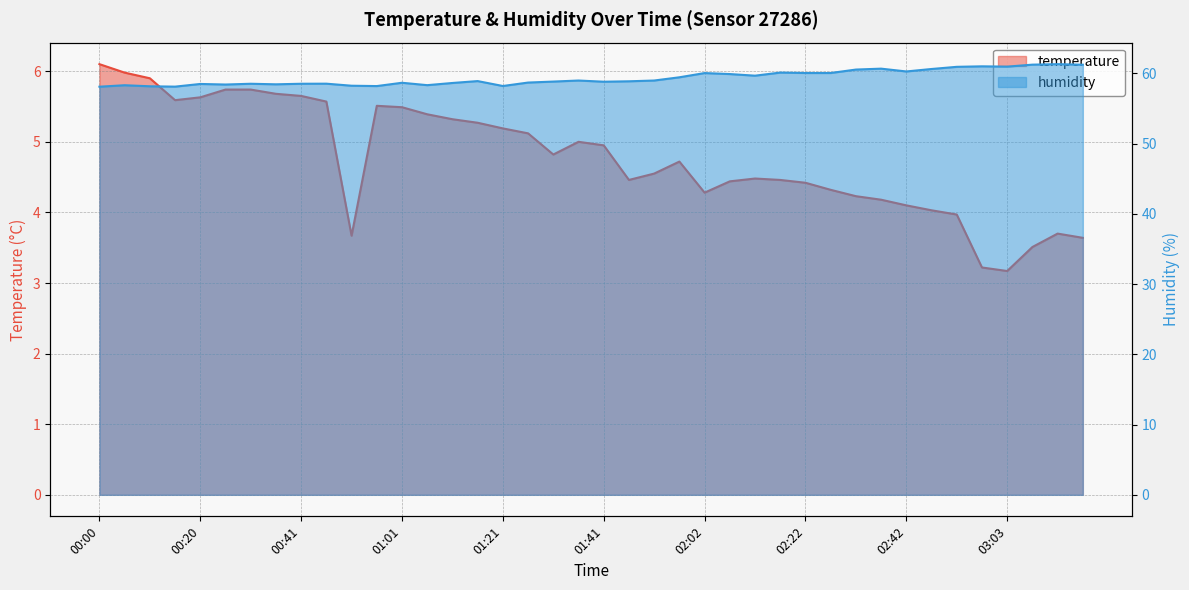

Reading left to right, what are all the values shown in this chart?

temperature: 6.1	6.0	5.9	5.6	5.6	5.7	5.7	5.7	5.7	5.6	3.7	5.5	5.5	5.4	5.3	5.3	5.2	5.1	4.8	5.0	5.0	4.5	4.5	4.7	4.3	4.4	4.5	4.5	4.4	4.3	4.2	4.2	4.1	4.0	4.0	3.2	3.2	3.5	3.7	3.6
humidity: 58.1	58.3	58.2	58.1	58.5	58.4	58.5	58.4	58.5	58.5	58.2	58.2	58.7	58.3	58.6	58.9	58.2	58.7	58.8	59.0	58.8	58.9	59.0	59.4	60.0	59.9	59.7	60.1	60.0	60.0	60.5	60.7	60.3	60.6	60.9	61.0	61.0	61.2	61.3	61.2